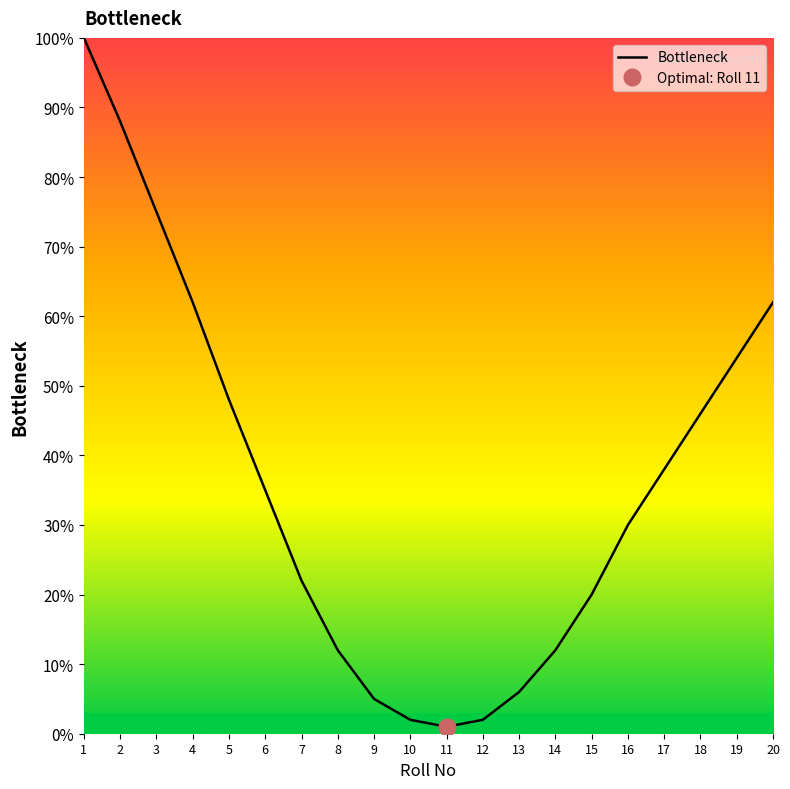

What is the smallest value displayed?

1